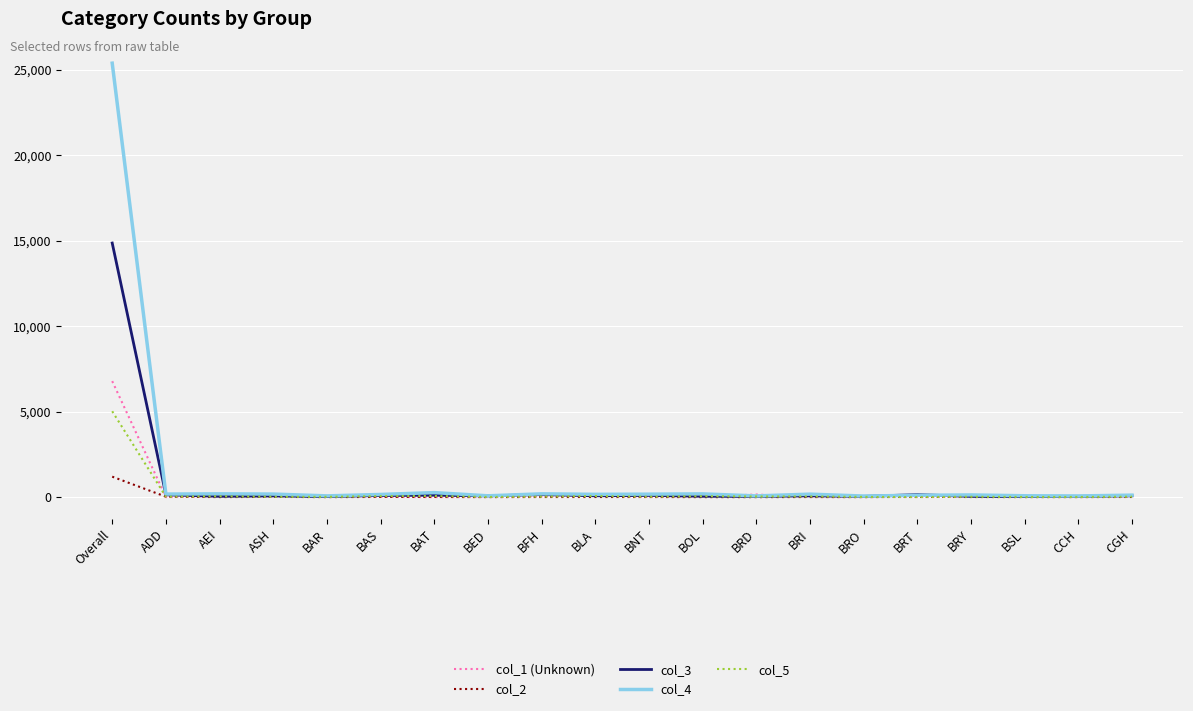

What is the minimum value for col_3?

33